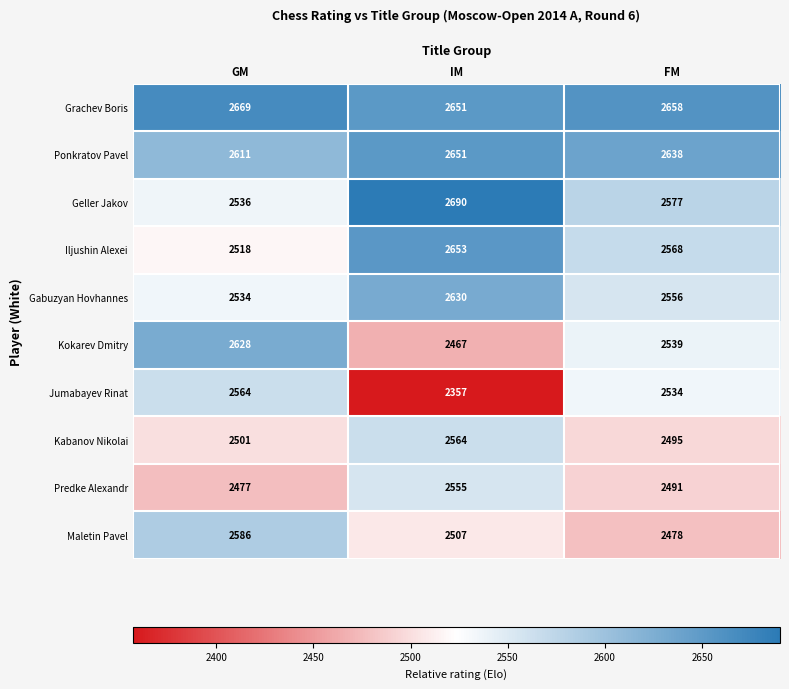

Which series has the largest total across all categories?

Grachev Boris